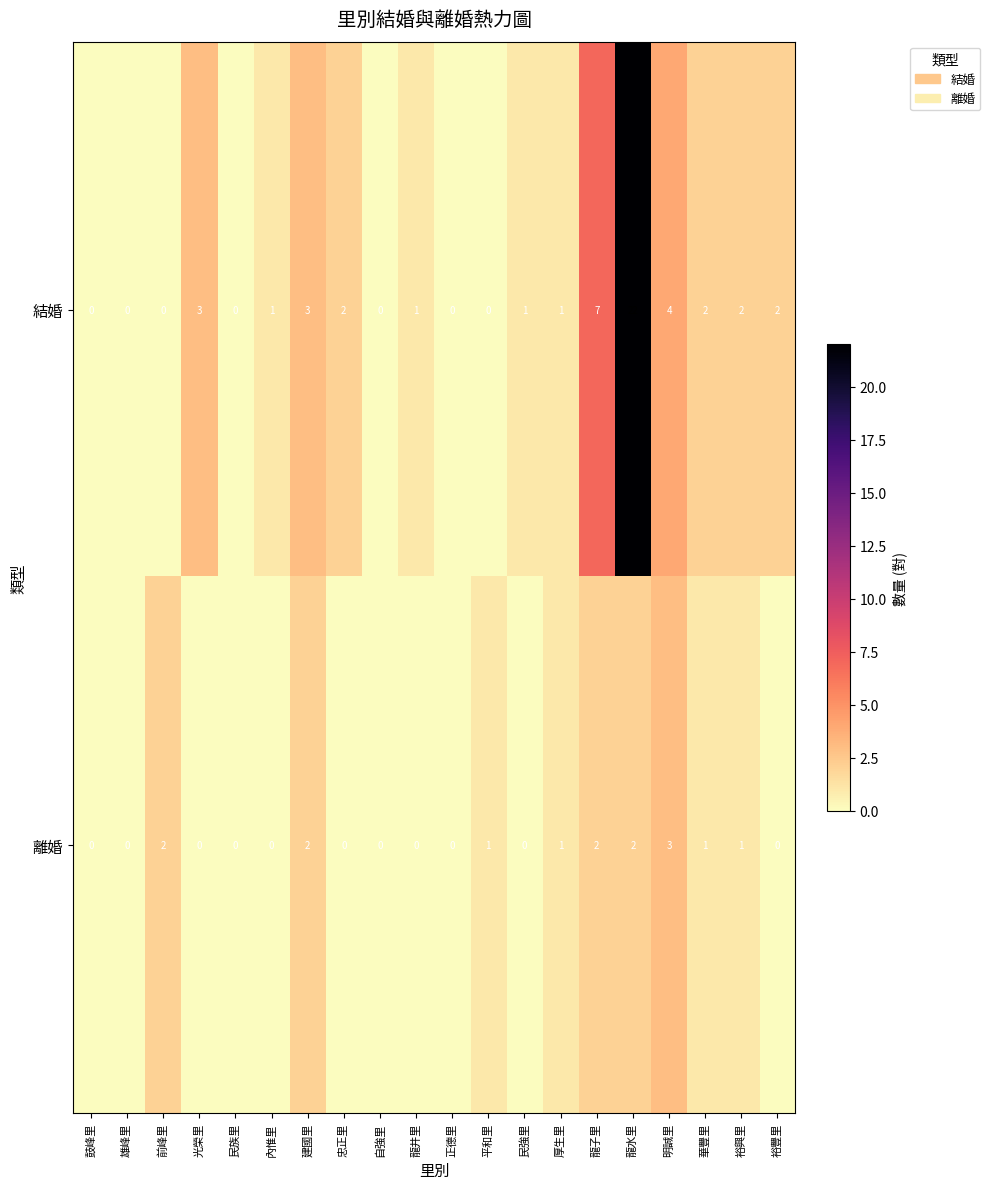

Which label corresponds to the largest value in the chart?

龍水里